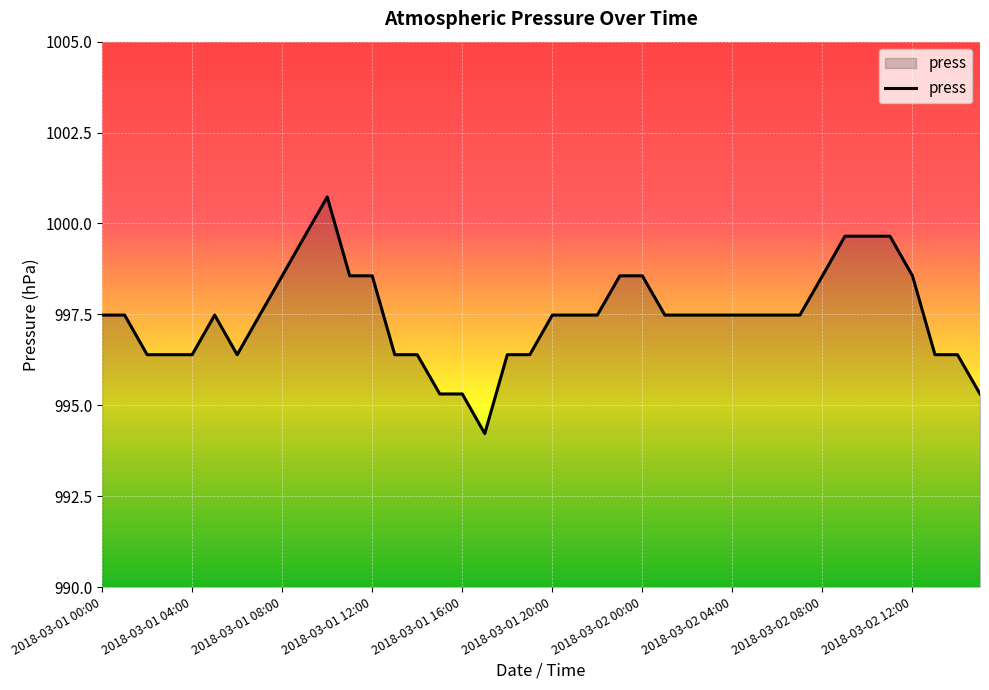

What is the difference between the maximum and minimum values?

6.5